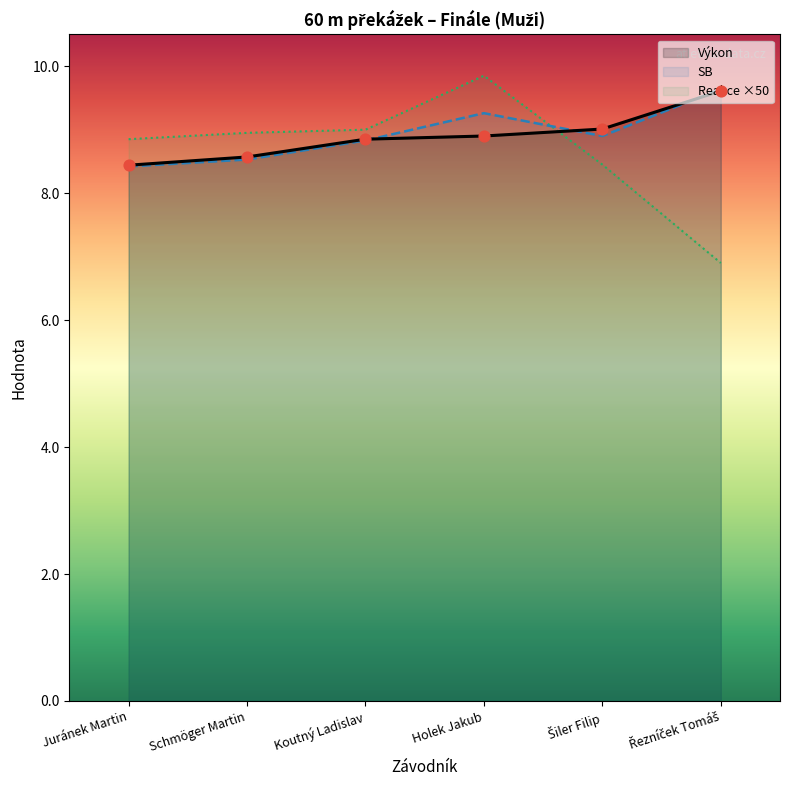

Is the value of Výkon at Holek Jakub greater than the value of Reakce at Šiler Filip?

Yes